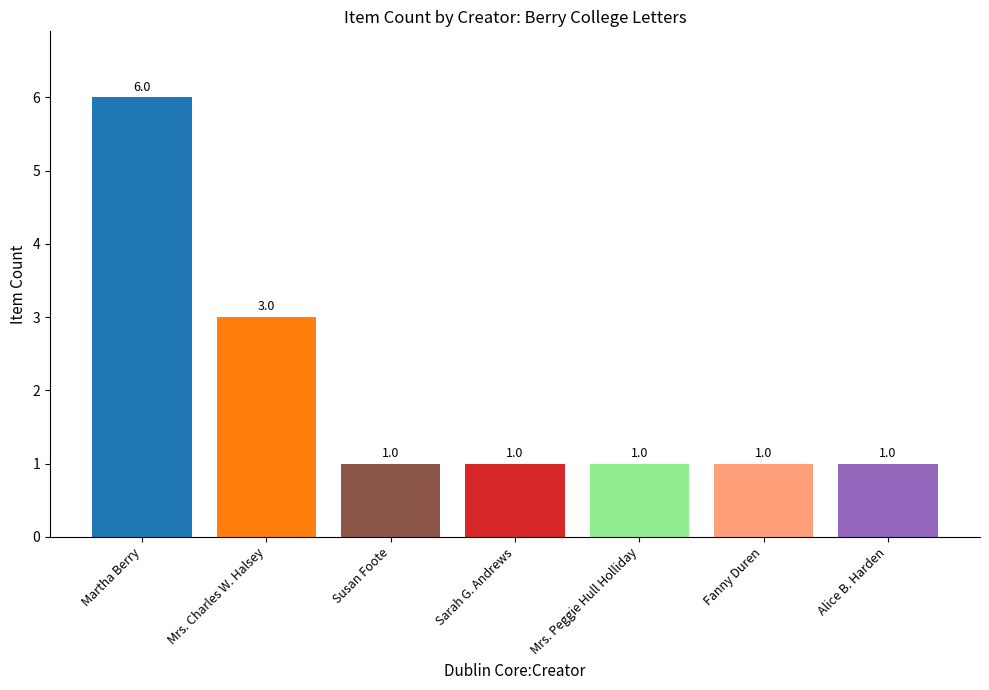

Which category has the highest value across all series?

Martha Berry